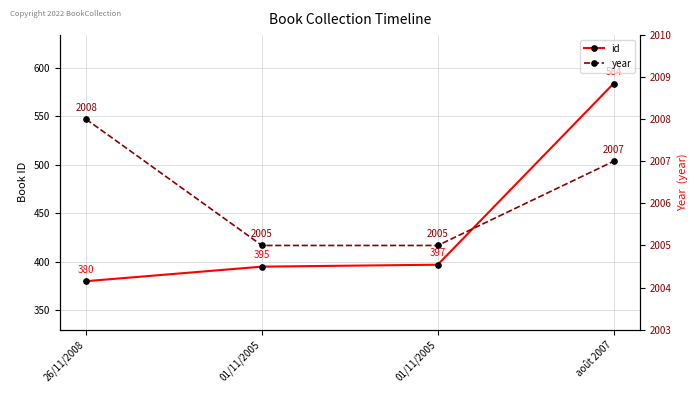

What is the difference between the highest and lowest values at 26/11/2008?

1628